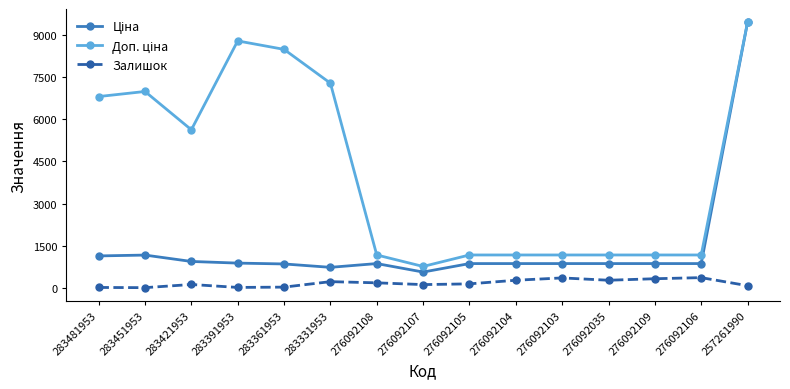

What is the spread (max minus min) of values at 283451953?

6988.4